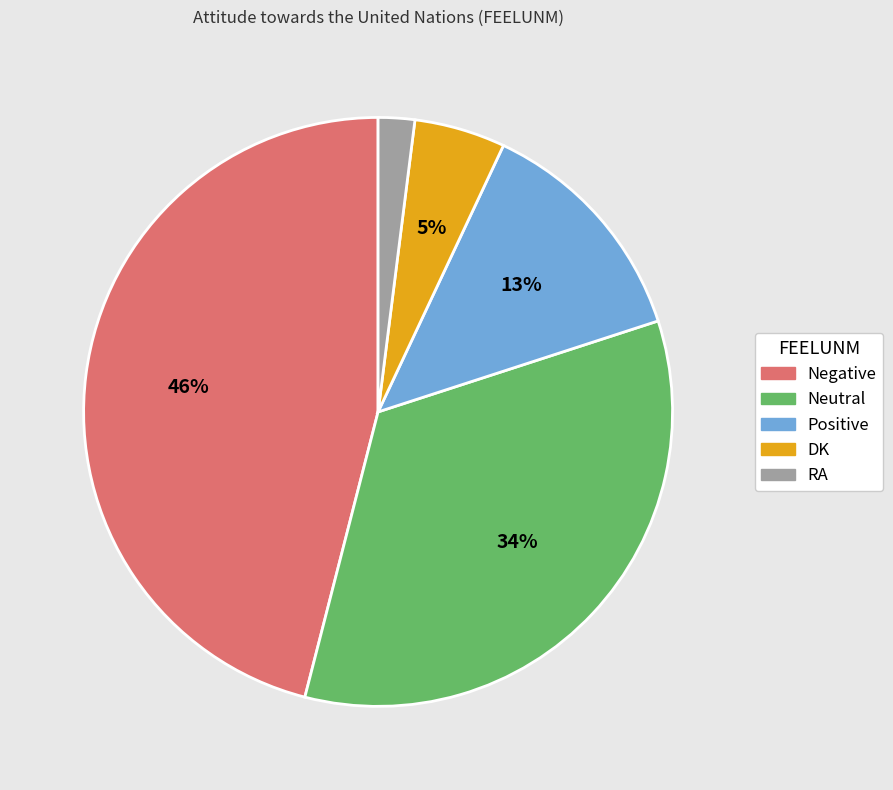

Is the sum of Neutral and Negative greater than half?

Yes